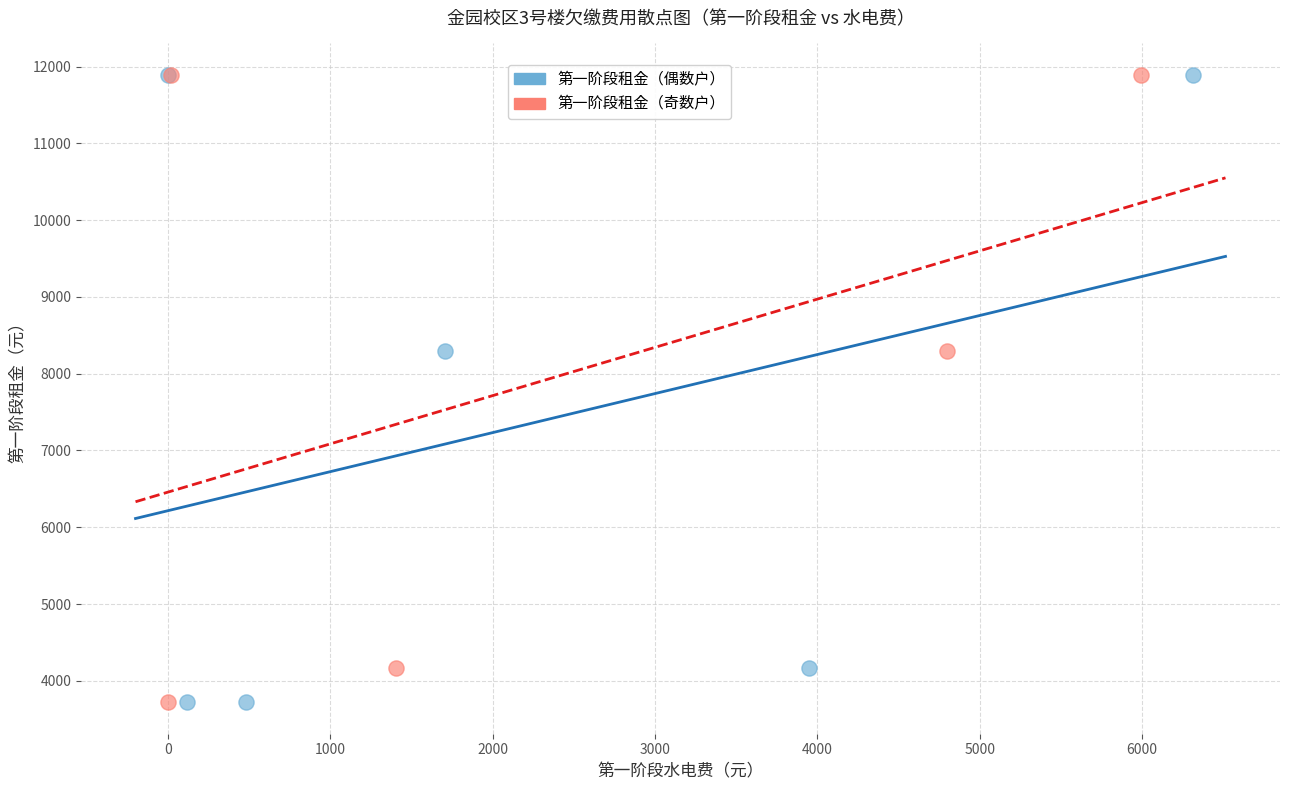

What are all the series names shown in the legend?

第一阶段租金（偶数户）, 第一阶段租金（奇数户）